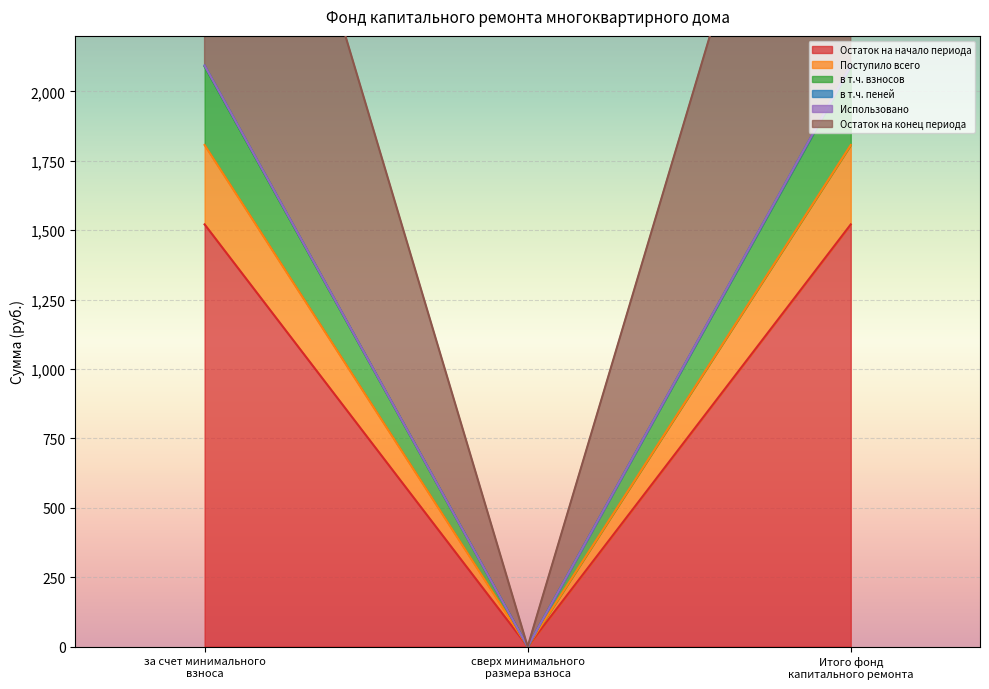

Rank the categories by в т.ч. пеней value from highest to lowest.

за счет минимального взноса, Итого фонд капитального ремонта, сверх минимального размера взноса